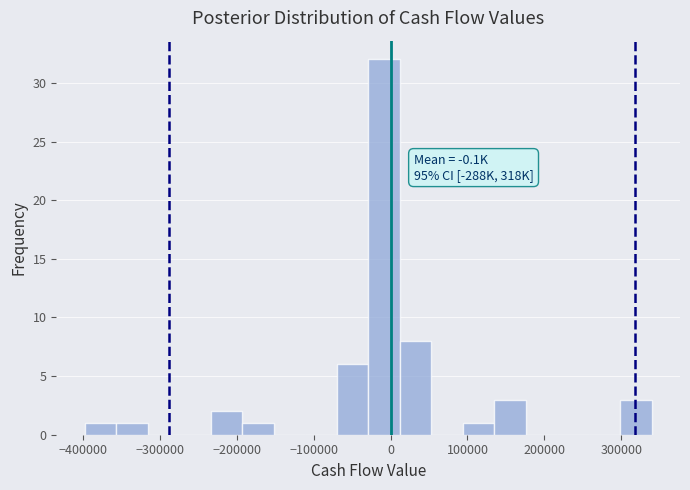

Over which range of the x-axis is the bar tallest?

-30000 to 10000